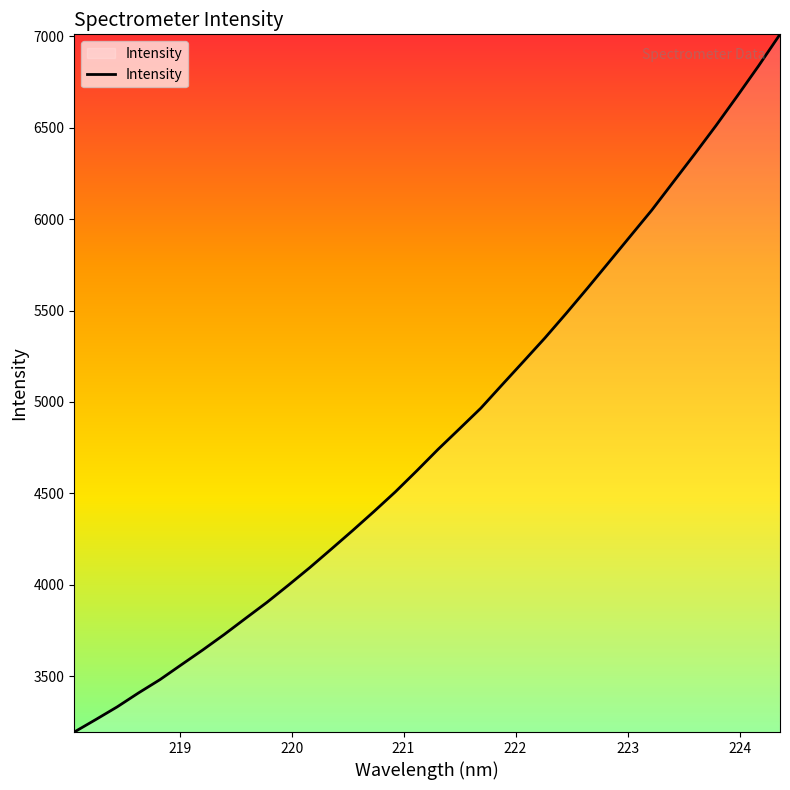

What is the minimum value shown in the chart?

3194.7